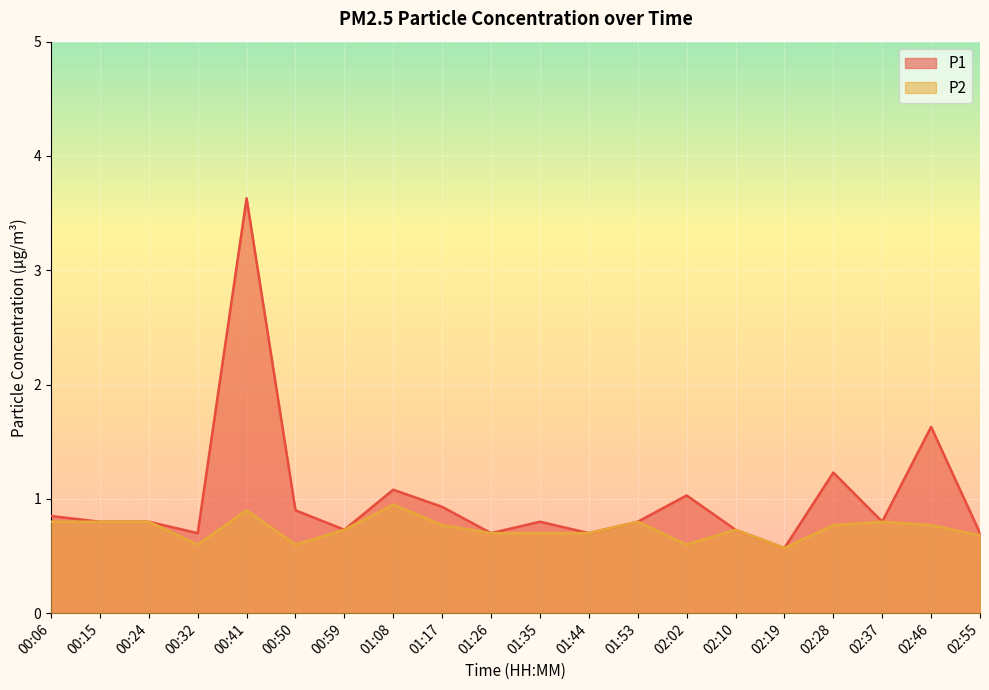

What is the sum of all P2 values?

14.8